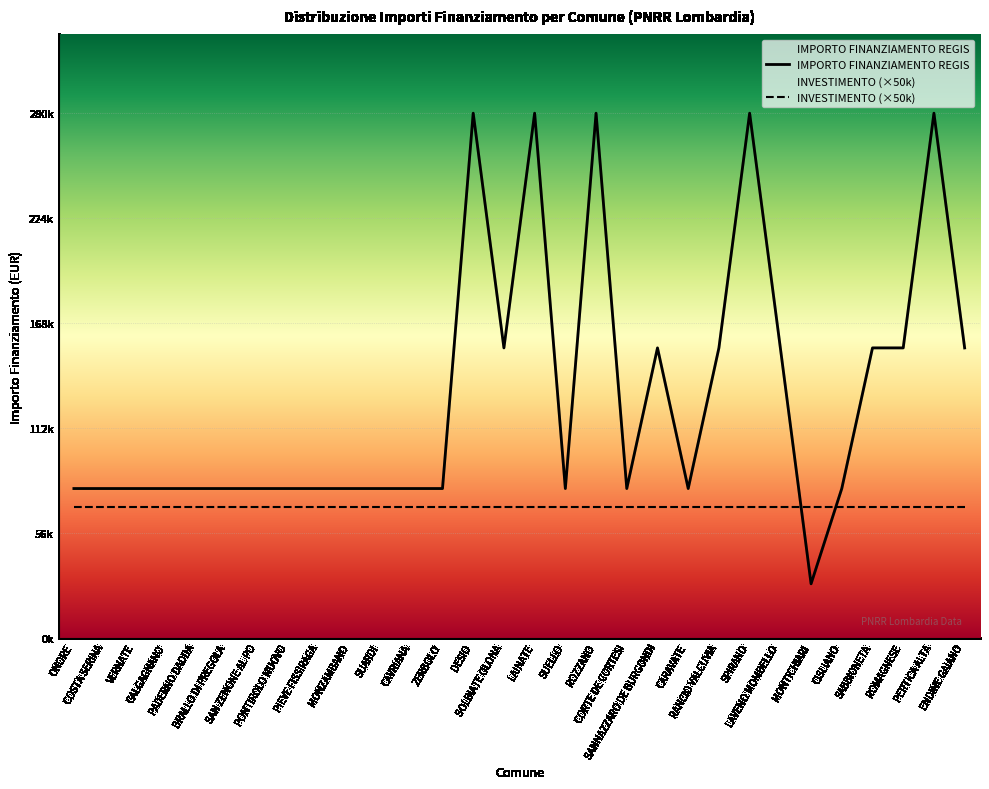

What is the smallest value displayed?

28902